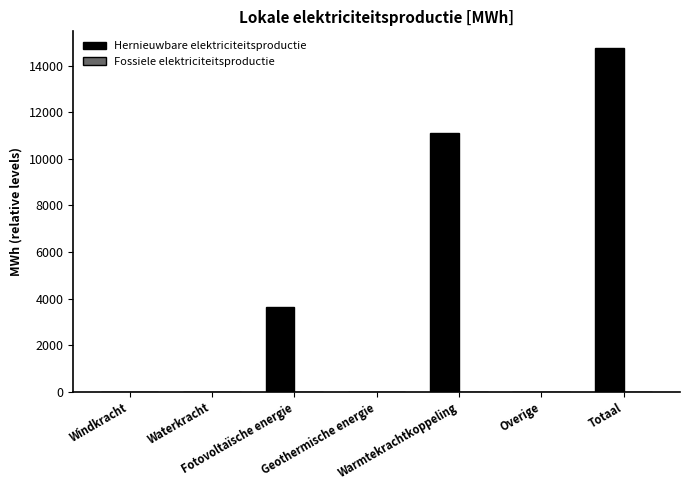

Are the bars grouped side by side (vs. stacked)?

Yes